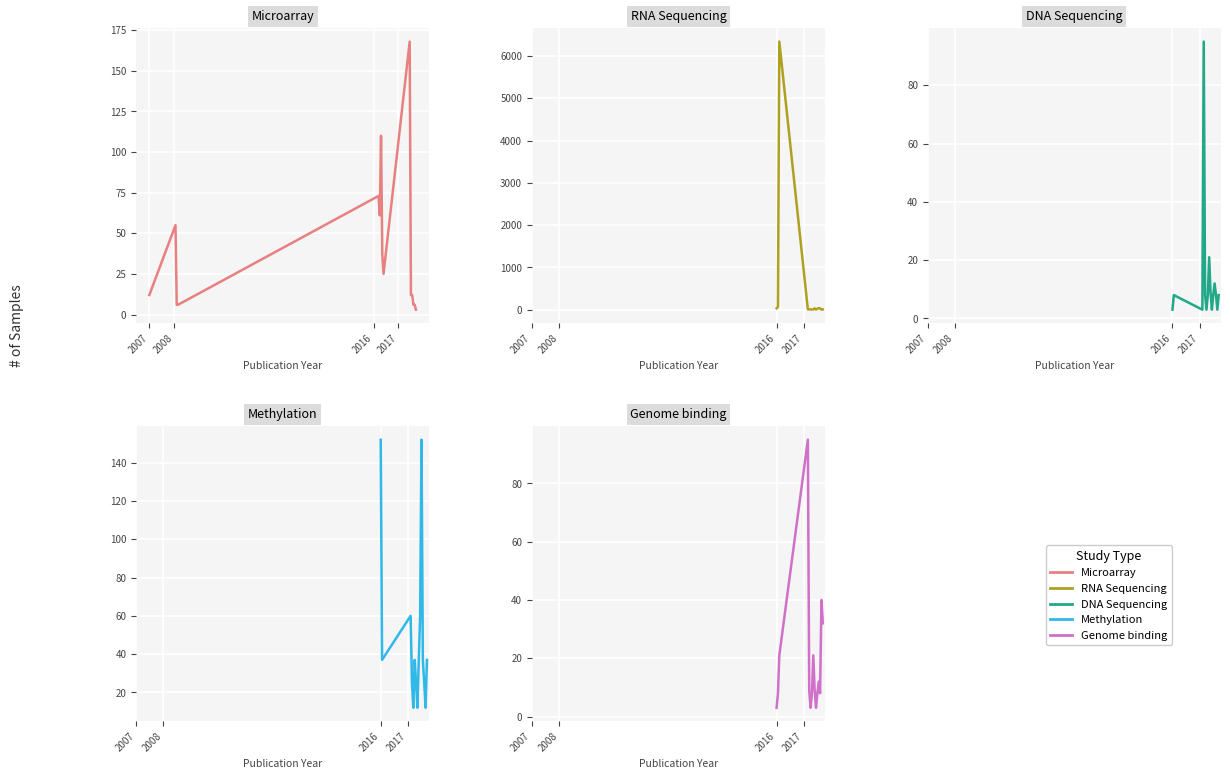

How many data points in DNA Sequencing are above 8?

4